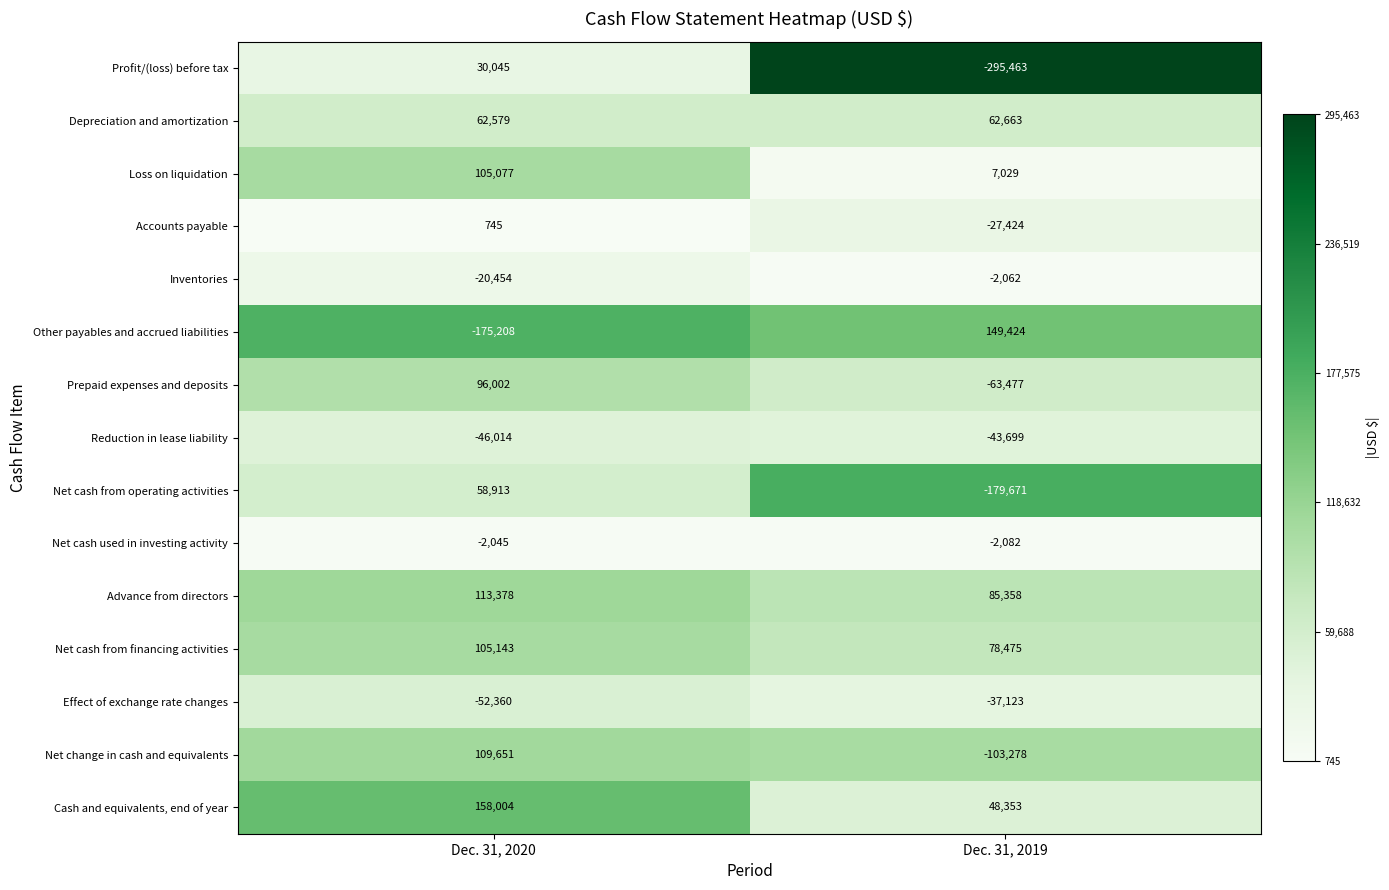

Which series changed the most between Dec. 31, 2020 and Dec. 31, 2019?

Profit/(loss) before tax